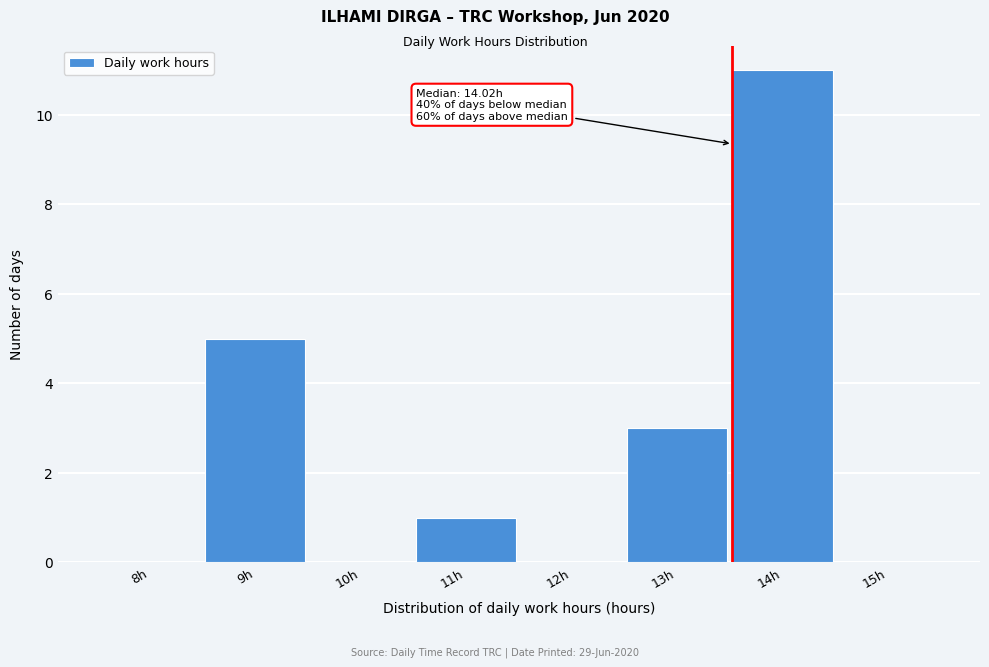

Reading left to right, extract all data points from this chart.

8h=0	9h=5	10h=0	11h=1	12h=0	13h=3	14h=11	15h=0